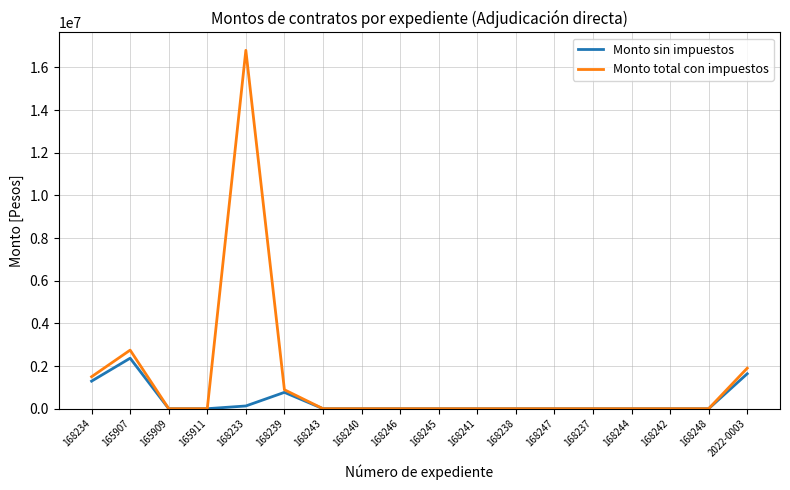

Reading right to left, extract all data points from this chart.

Monto sin impuestos: 2022-0003=1636679.4	168248=0.0	168242=0.0	168244=0.0	168237=0.0	168247=0.0	168238=0.0	168241=0.0	168245=0.0	168246=0.0	168240=0.0	168243=0.0	168239=765170.0	168233=127000.0	165911=0.0	165909=0.0	165907=2366335.5	168234=1290900.0
Monto total con impuestos: 2022-0003=1898548.1	168248=0.0	168242=0.0	168244=0.0	168237=0.0	168247=0.0	168238=0.0	168241=0.0	168245=0.0	168246=0.0	168240=0.0	168243=0.0	168239=887597.2	168233=16797384.0	165911=0.0	165909=0.0	165907=2744949.2	168234=1497444.0